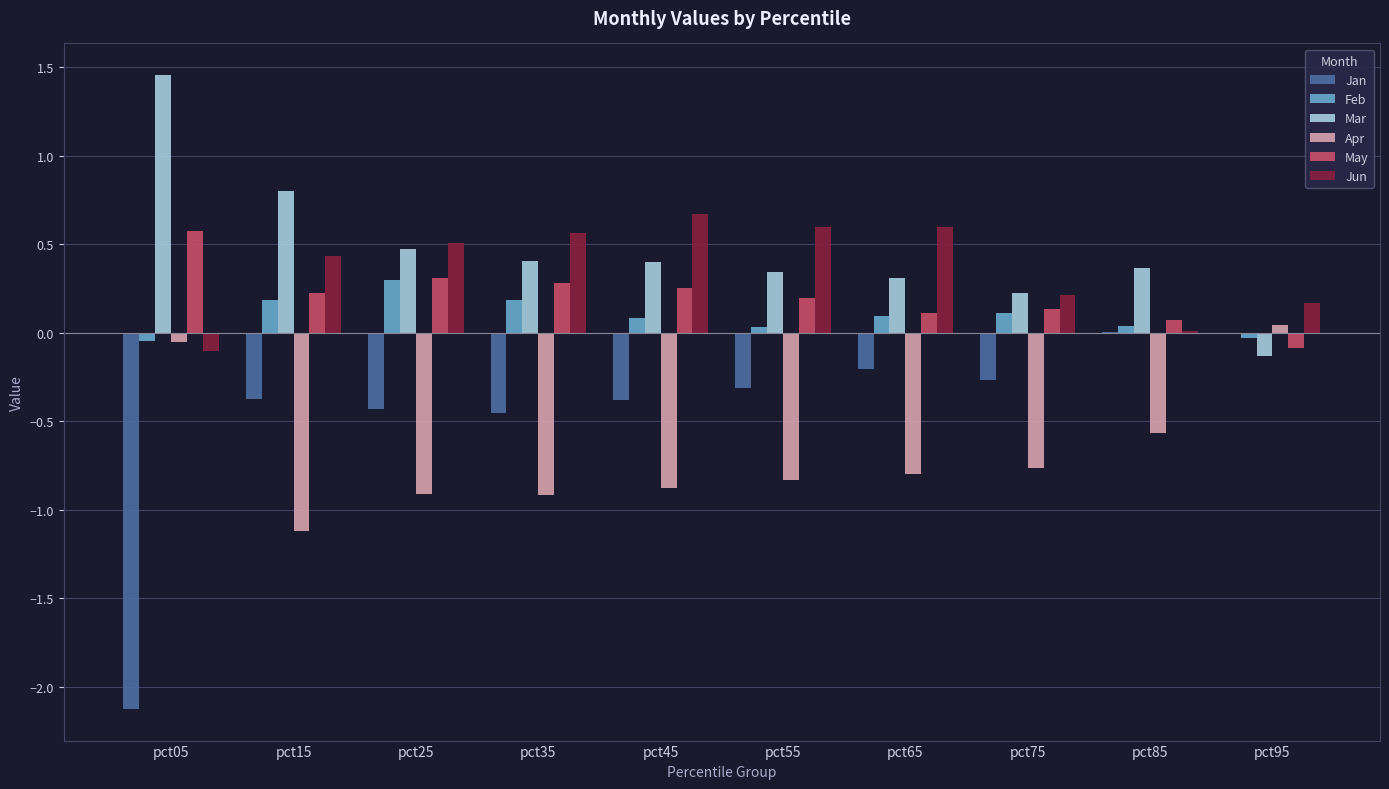

Are the bars horizontal?

No